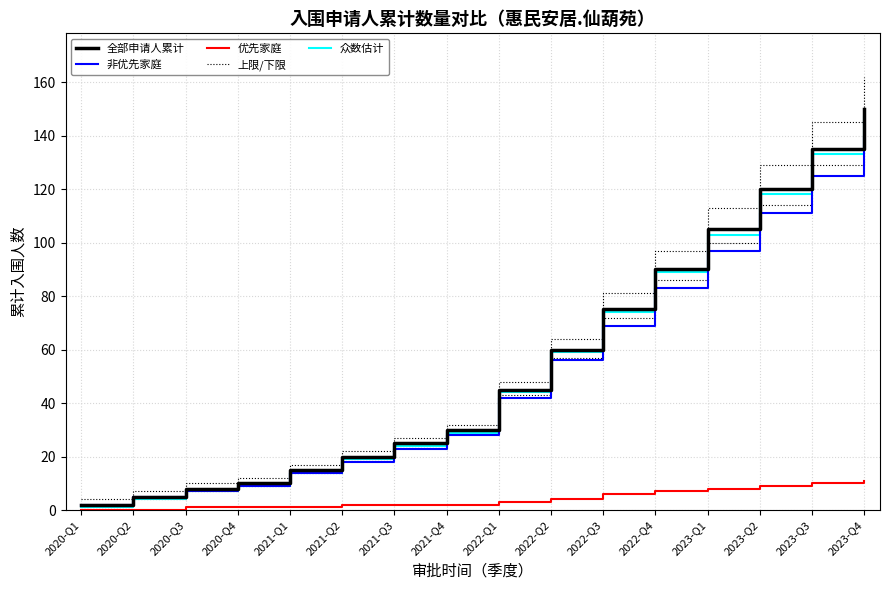

Rank the series by their maximum value, from highest to lowest.

上限/下限, 全部申请人累计, 众数估计, 非优先家庭, 优先家庭